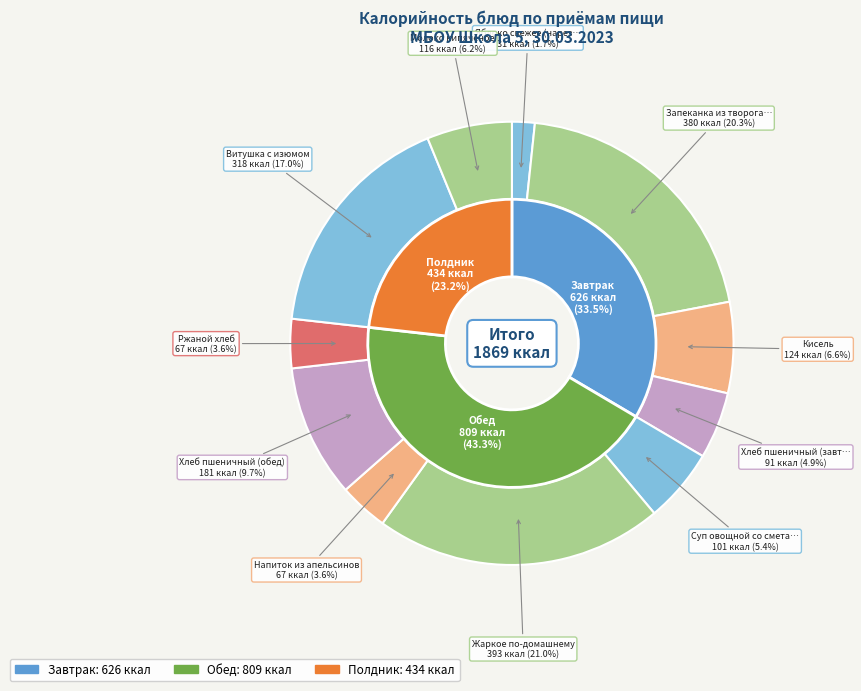

To the nearest percent, what is the difference between the largest and smallest slice percentages?

19%